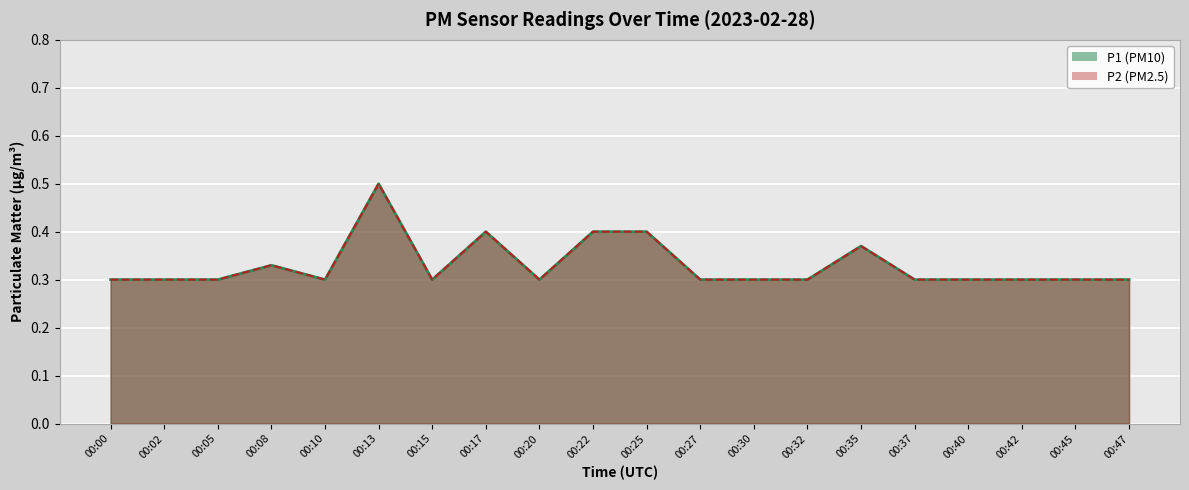

Between 00:10 and 00:32, which is larger?

00:10